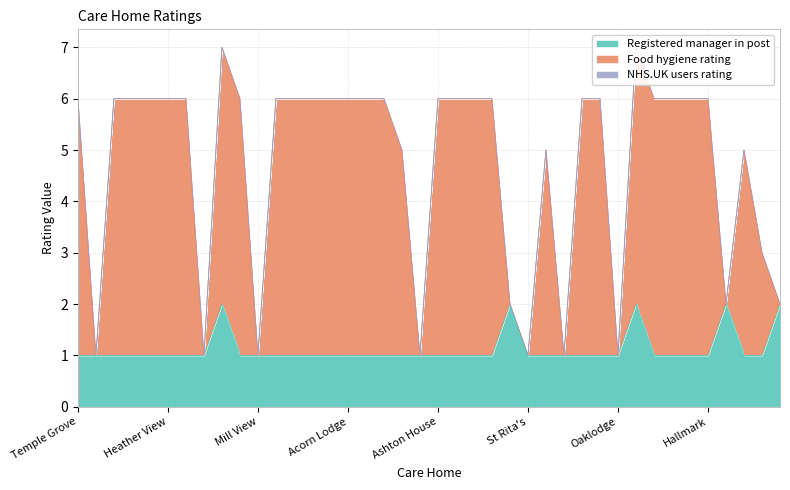

What is the greatest value displayed?

7